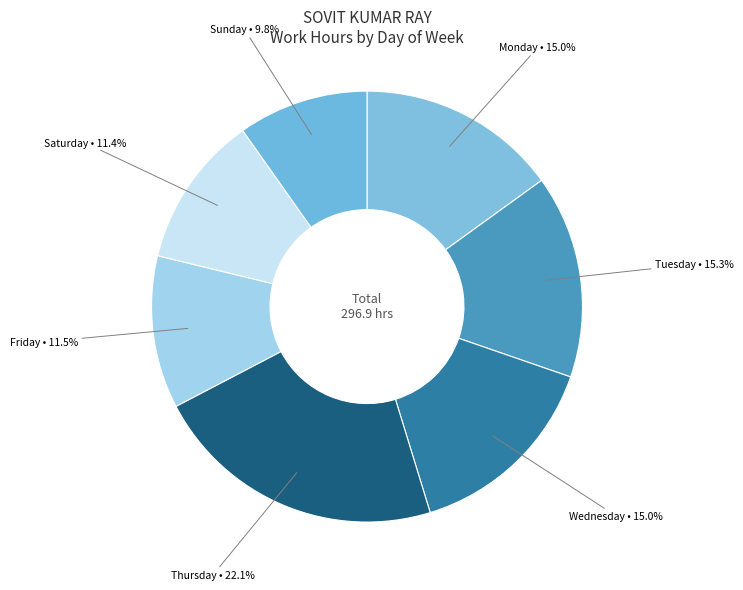

Count the number of slices in the pie.

7